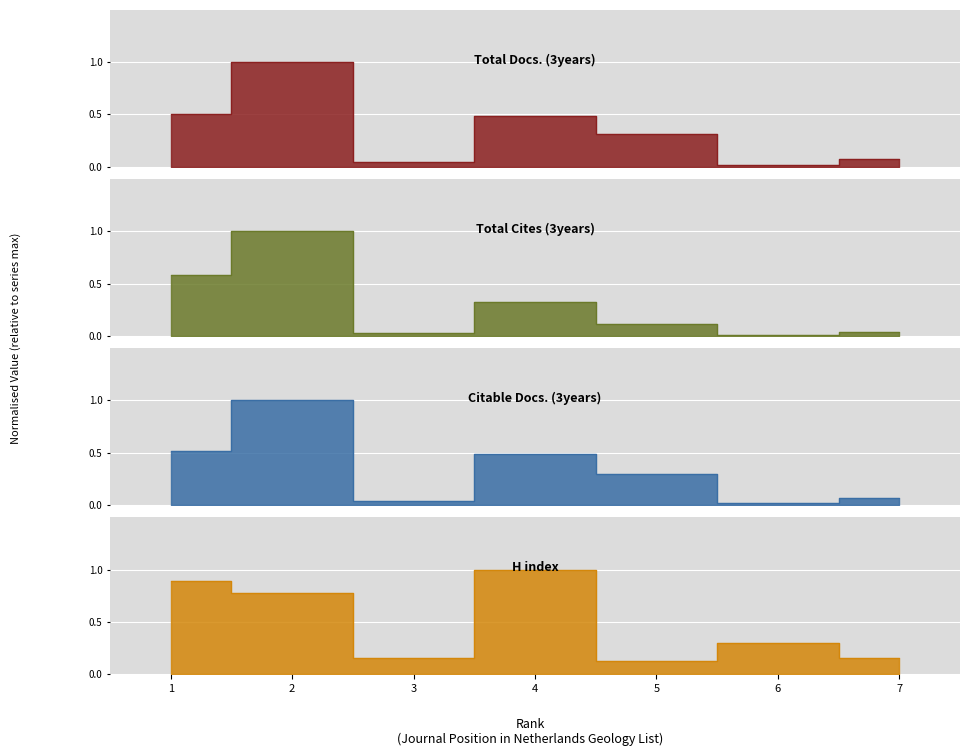

At which category is the sum across all series the highest?

2